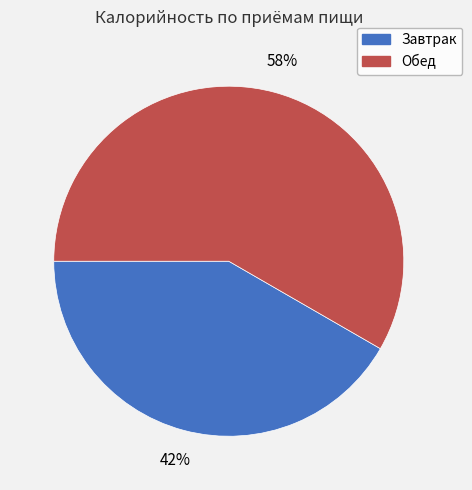

Between Обед and Завтрак, which is larger?

Обед